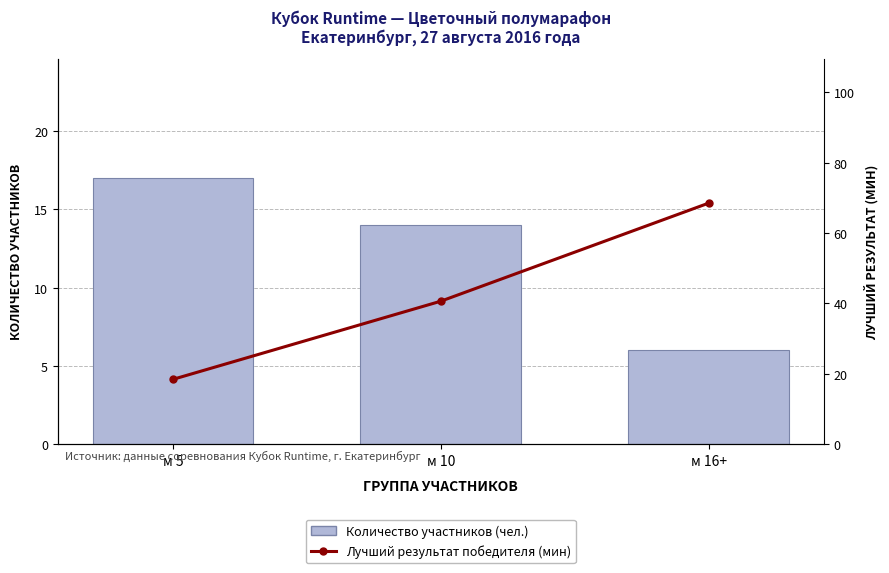

Where does the Лучший результат (мин) series first go above 40?

м 10